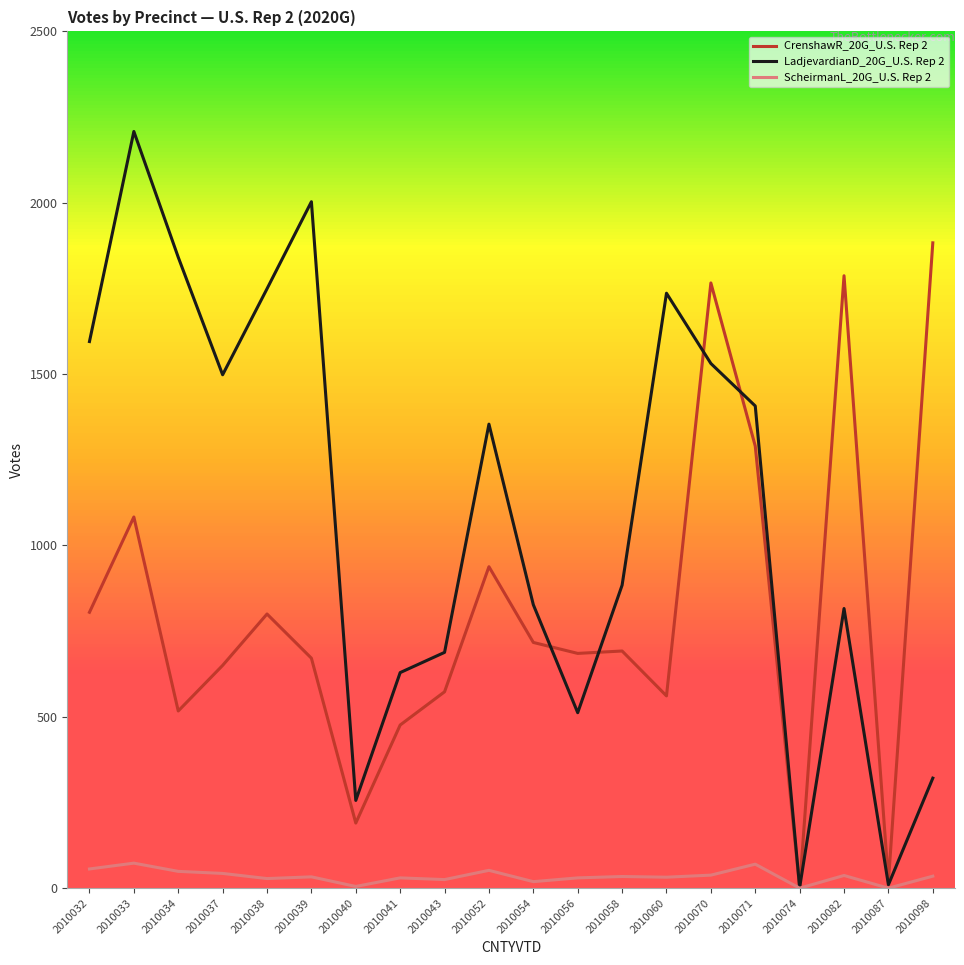

Is the value of LadjevardianD_20G_U.S. Rep 2 at 2010056 greater than the value of ScheirmanL_20G_U.S. Rep 2 at 2010038?

Yes